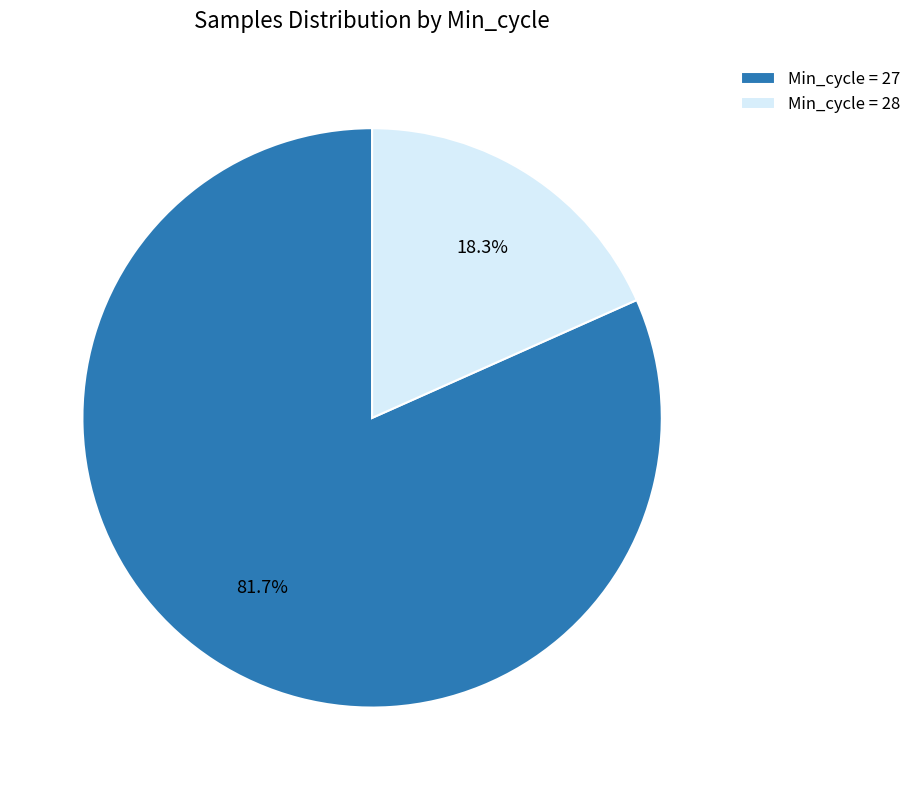

Approximately how many times larger is the value at Min_cycle = 27 compared to Min_cycle = 28?

4.5